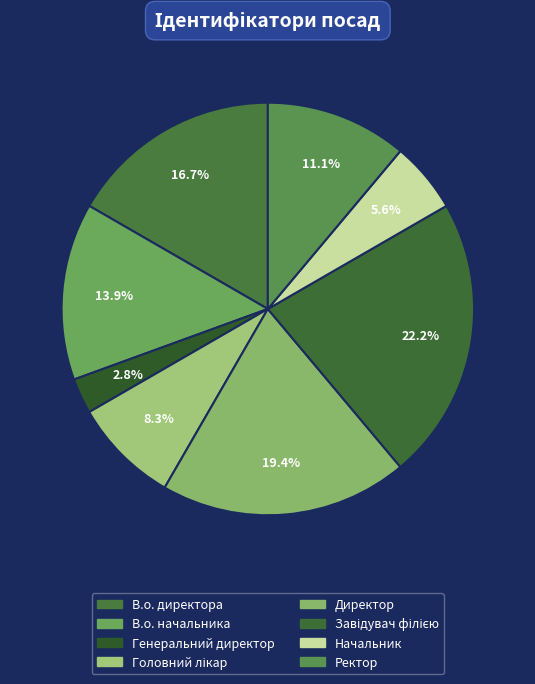

Is it true that Головний лікар is 1% of the pie?

False